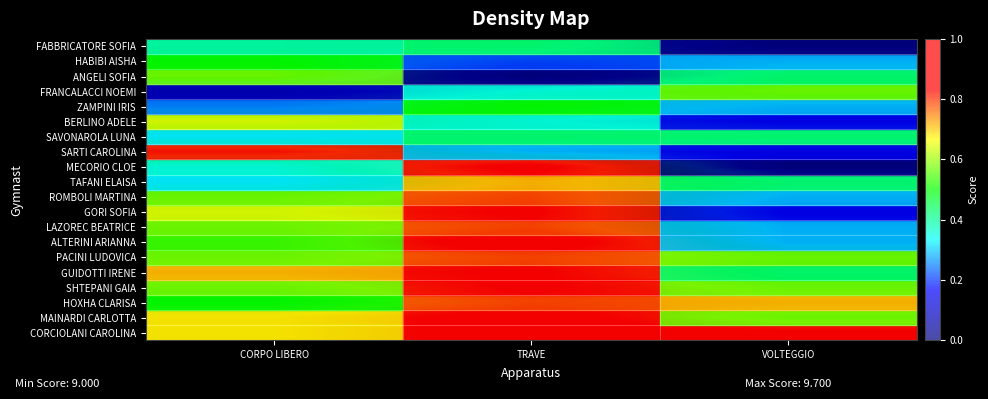

Reading right to left, transcribe all the data shown in this chart.

CORCIOLANI CAROLINA: VOLTEGGIO=0.9	TRAVE=0.9	CORPO LIBERO=0.7
MAINARDI CARLOTTA: VOLTEGGIO=0.6	TRAVE=0.9	CORPO LIBERO=0.7
HOXHA CLARISA: VOLTEGGIO=0.7	TRAVE=0.8	CORPO LIBERO=0.5
SHTEPANI GAIA: VOLTEGGIO=0.6	TRAVE=0.9	CORPO LIBERO=0.6
GUIDOTTI IRENE: VOLTEGGIO=0.4	TRAVE=0.9	CORPO LIBERO=0.7
PACINI LUDOVICA: VOLTEGGIO=0.6	TRAVE=0.8	CORPO LIBERO=0.6
ALTERINI ARIANNA: VOLTEGGIO=0.3	TRAVE=1.0	CORPO LIBERO=0.5
LAZOREC BEATRICE: VOLTEGGIO=0.3	TRAVE=0.8	CORPO LIBERO=0.6
GORI SOFIA: VOLTEGGIO=0.1	TRAVE=0.9	CORPO LIBERO=0.6
ROMBOLI MARTINA: VOLTEGGIO=0.3	TRAVE=0.8	CORPO LIBERO=0.6
TAFANI ELAISA: VOLTEGGIO=0.4	TRAVE=0.7	CORPO LIBERO=0.3
MECORIO CLOE: VOLTEGGIO=0.0	TRAVE=0.9	CORPO LIBERO=0.4
SARTI CAROLINA: VOLTEGGIO=0.1	TRAVE=0.3	CORPO LIBERO=0.8
SAVONAROLA LUNA: VOLTEGGIO=0.4	TRAVE=0.4	CORPO LIBERO=0.3
BERLINO ADELE: VOLTEGGIO=0.1	TRAVE=0.4	CORPO LIBERO=0.6
ZAMPINI IRIS: VOLTEGGIO=0.3	TRAVE=0.5	CORPO LIBERO=0.3
FRANCALACCI NOEMI: VOLTEGGIO=0.6	TRAVE=0.4	CORPO LIBERO=0.1
ANGELI SOFIA: VOLTEGGIO=0.4	TRAVE=0.0	CORPO LIBERO=0.6
HABIBI AISHA: VOLTEGGIO=0.3	TRAVE=0.2	CORPO LIBERO=0.5
FABBRICATORE SOFIA: VOLTEGGIO=0.0	TRAVE=0.4	CORPO LIBERO=0.4